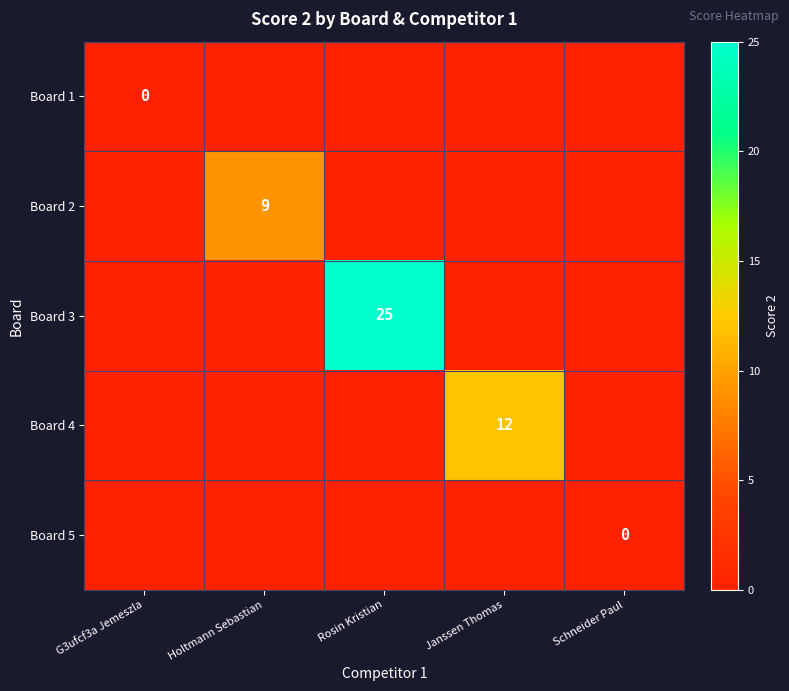

Count the number of data series in this chart.

5